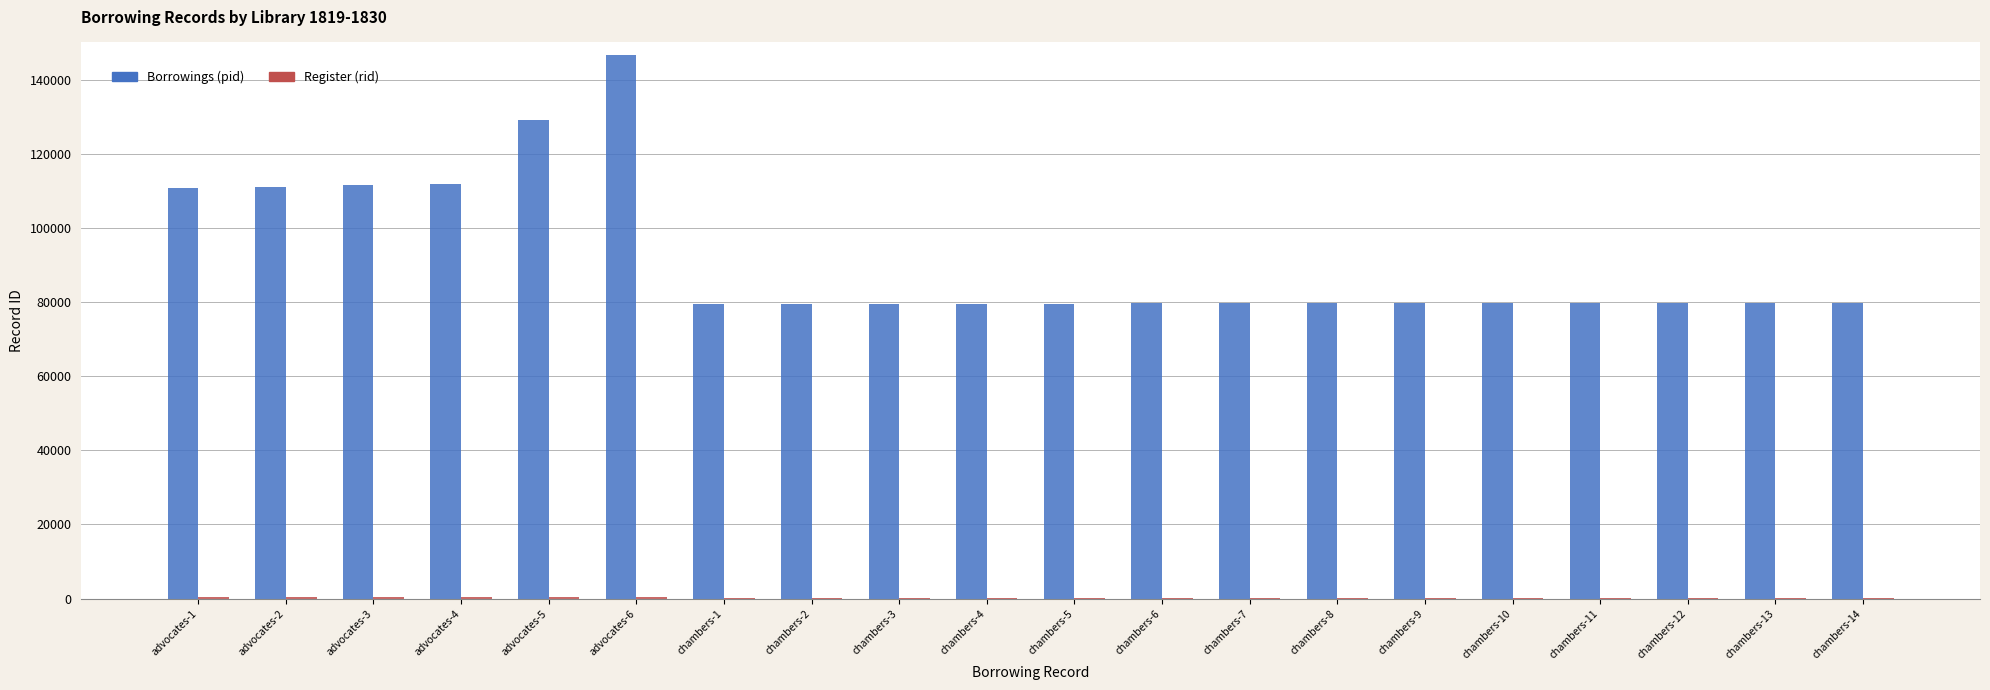

How many groups of bars are there?

20